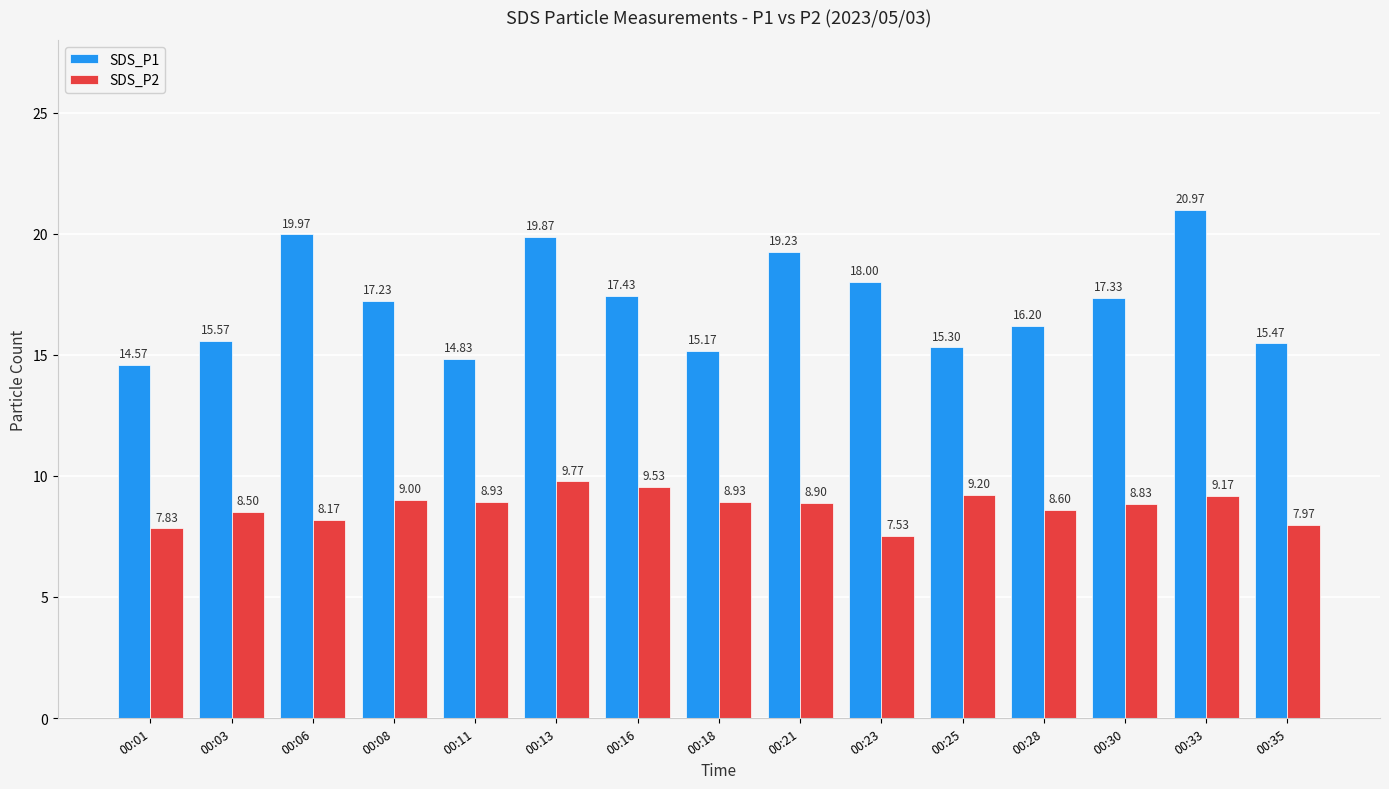

At how many categories does at least one series exceed 9?

15